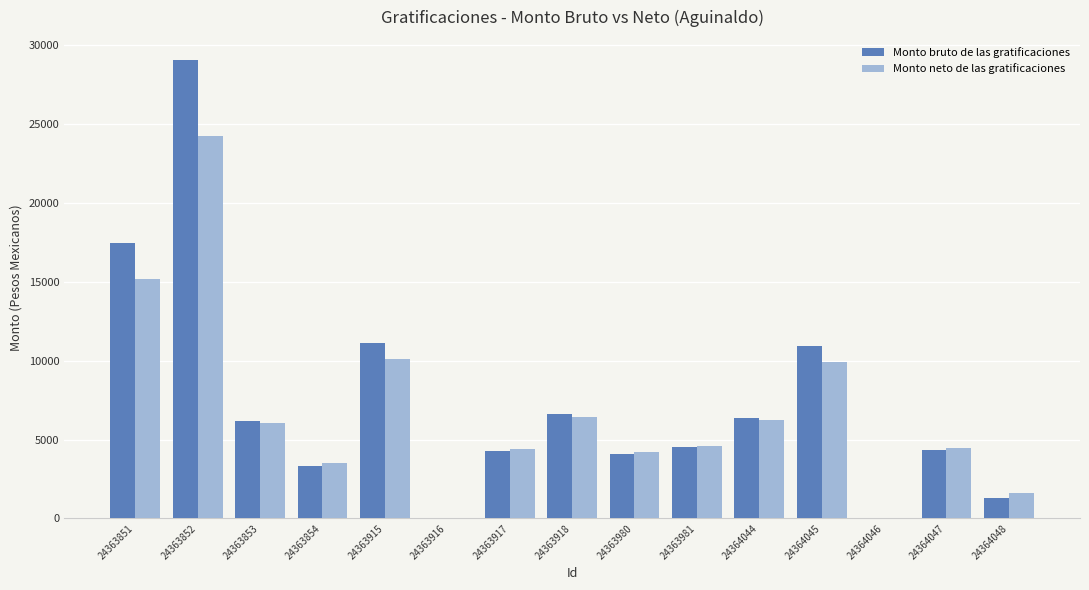

At which category is the sum across all series the highest?

24363852